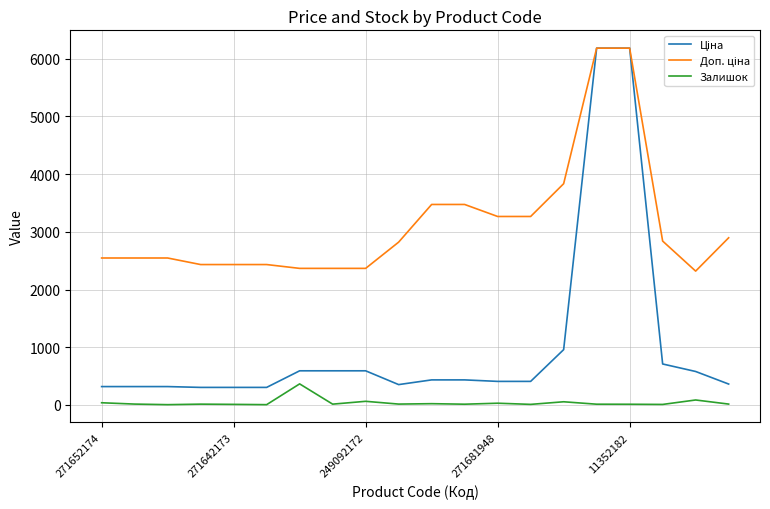

At how many categories does at least one series exceed 1560?

20